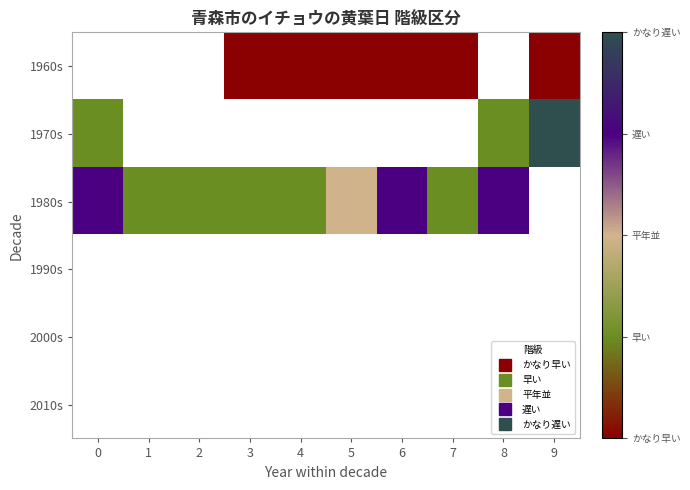

Rank the series by their average value, from highest to lowest.

1960s, 1970s, 1980s, 1990s, 2000s, 2010s